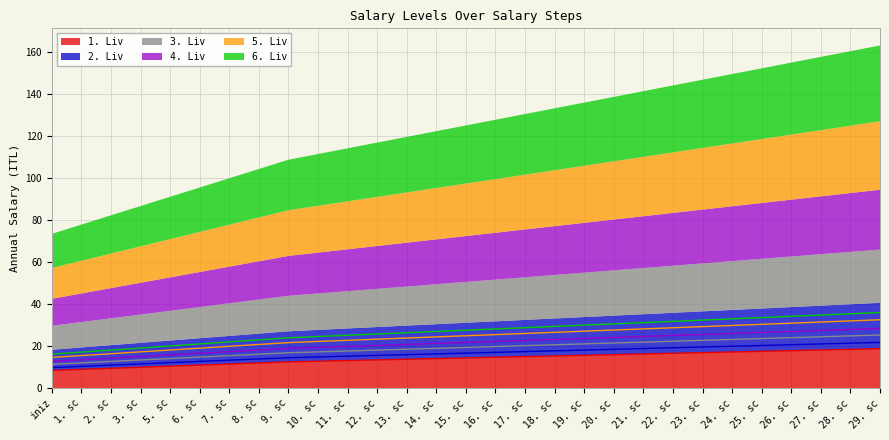

Is it true that 1. Liv equals 15.1 at 17. sc?

True